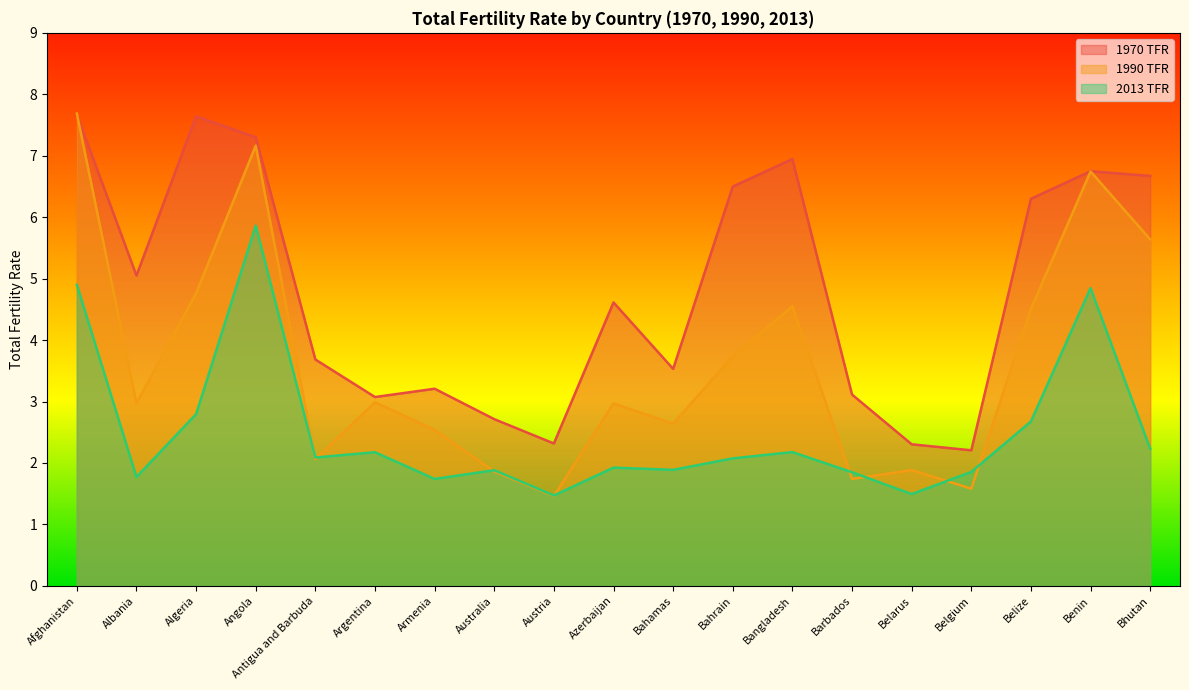

At how many categories does at least one series exceed 4?

10